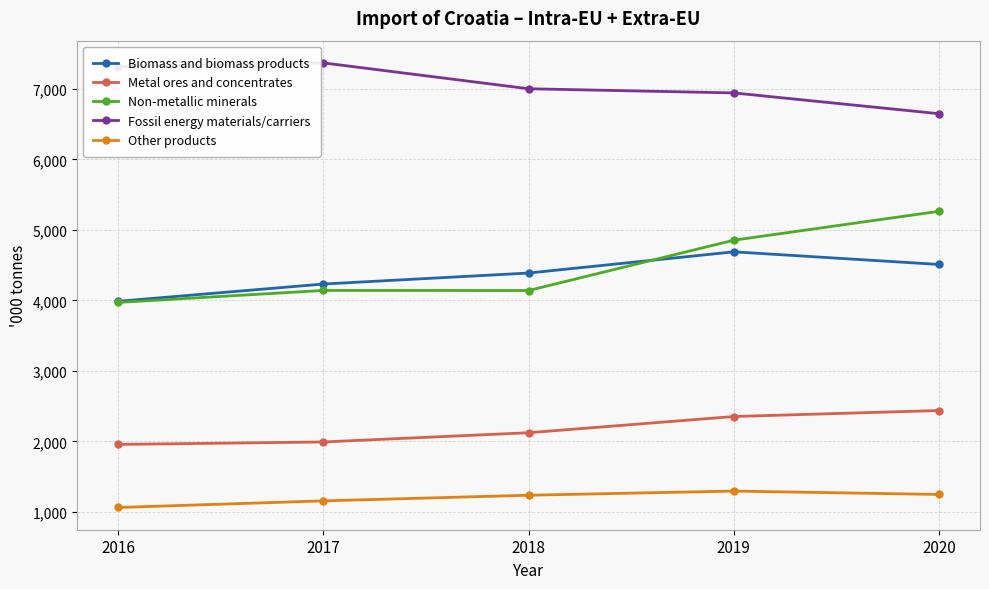

What is the greatest value displayed?

7370